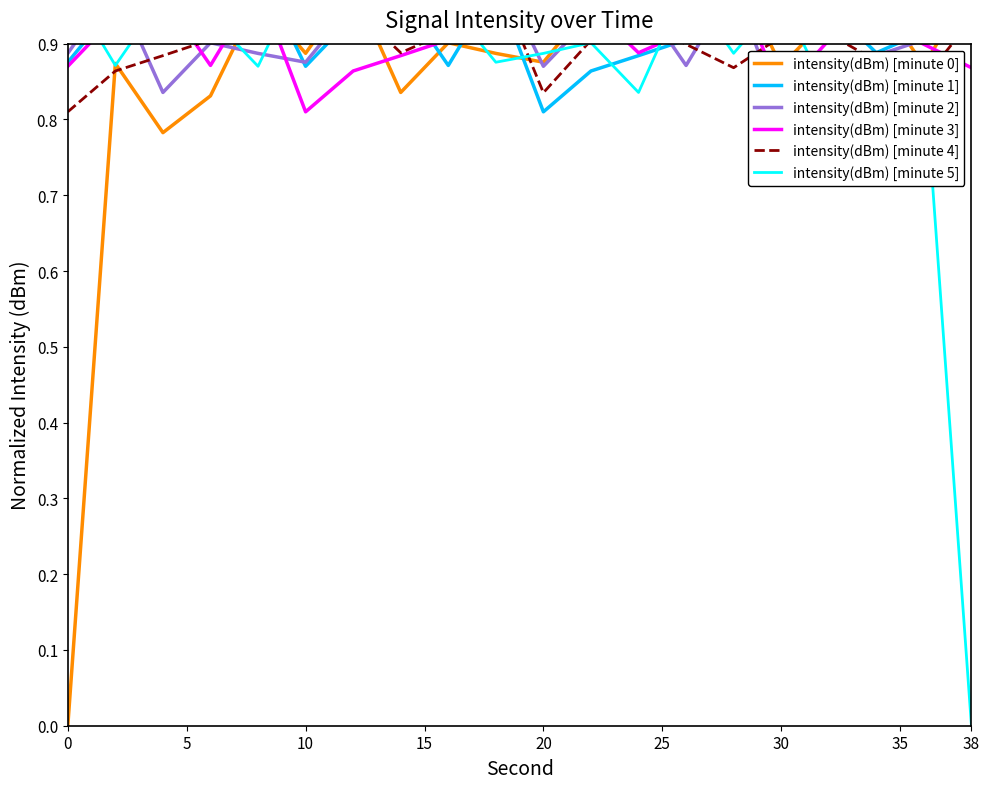

Which series has the widest spread of values?

intensity(dBm) [minute 0]